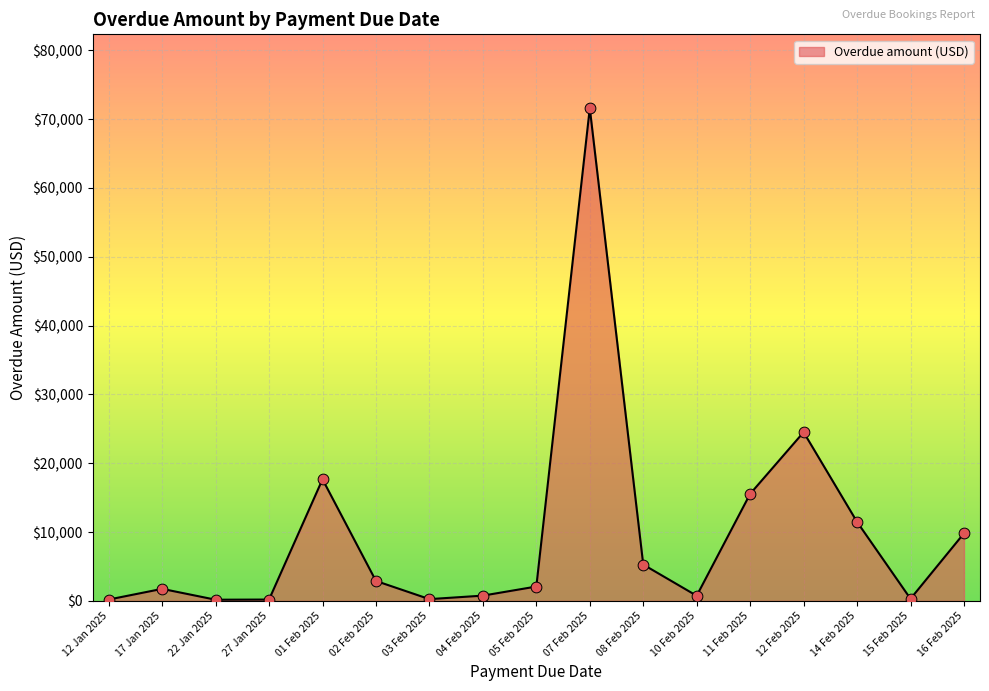

Between 17 Jan 2025 and 08 Feb 2025, which is larger?

08 Feb 2025